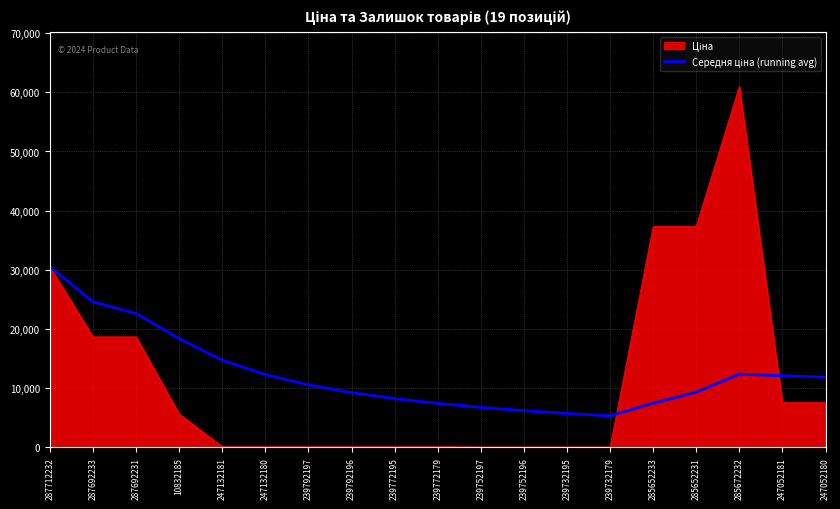

What is the greatest value displayed?

61024.7